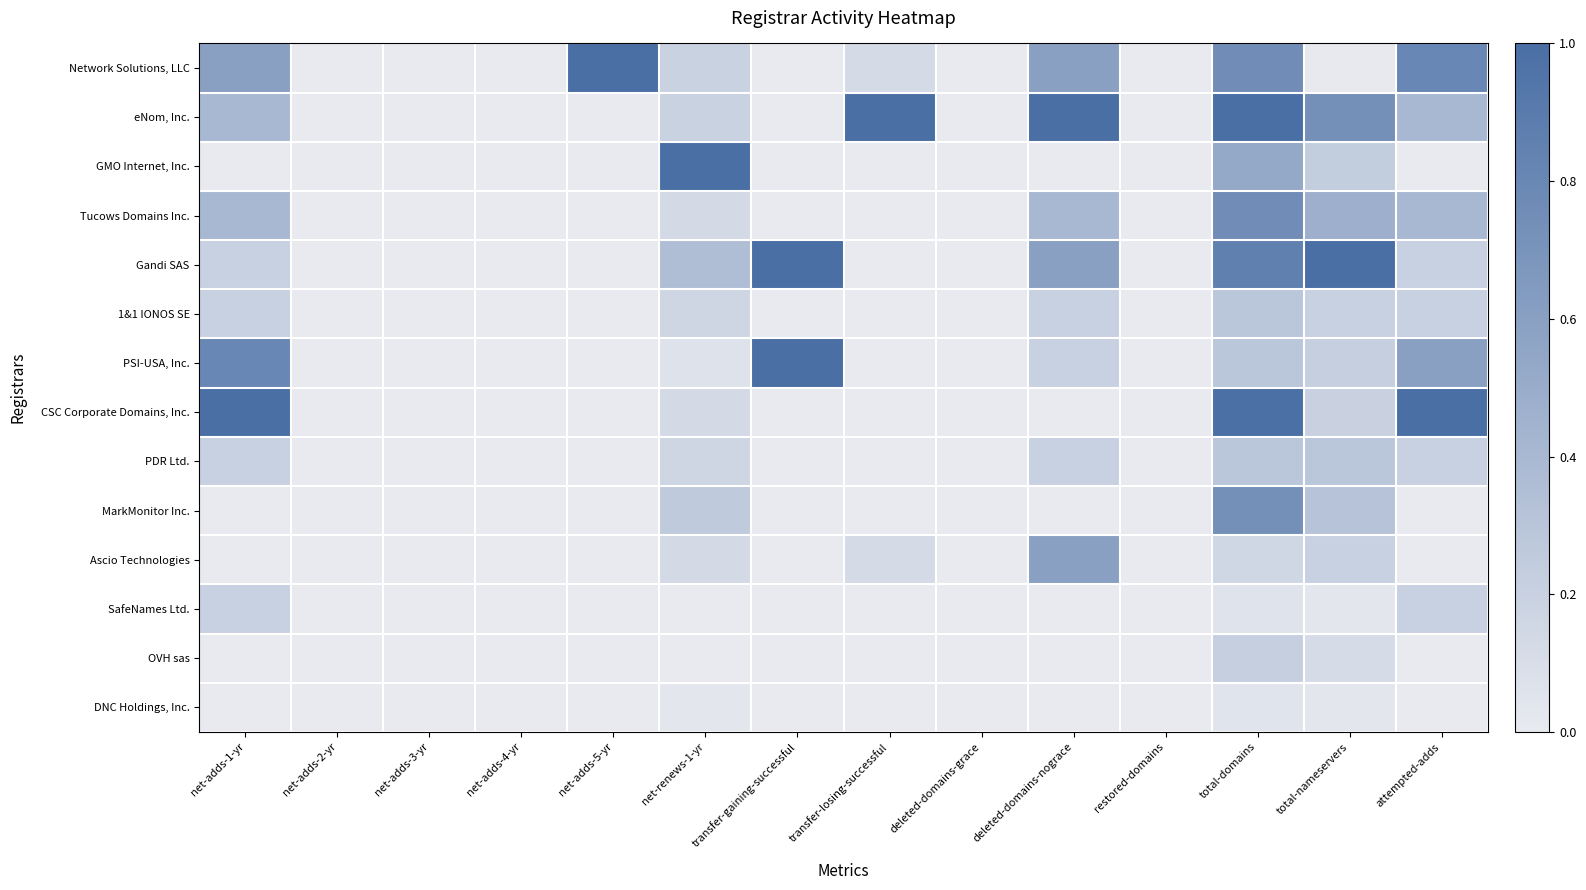

Between net-adds-5-yr and net-renews-1-yr, which series saw the biggest shift?

GMO Internet, Inc.